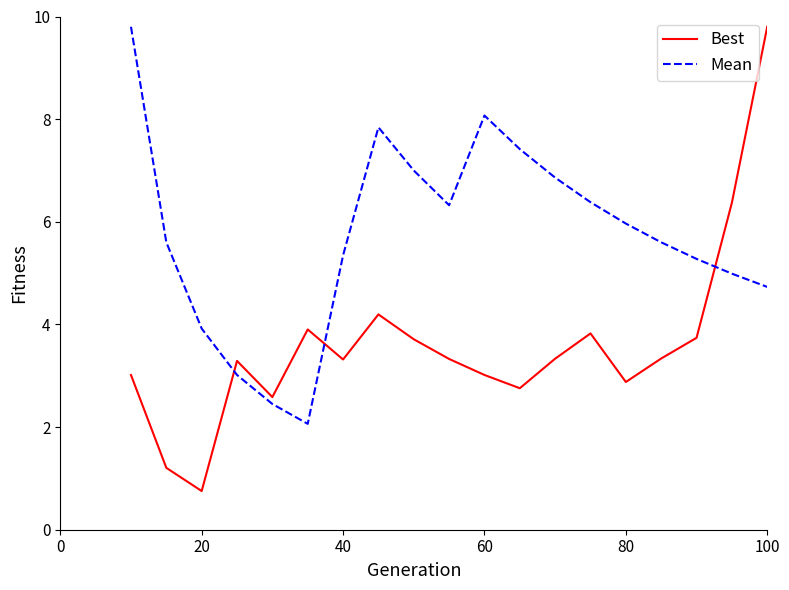

Which series ends up on top after the final intersection of Mean and Best?

Best